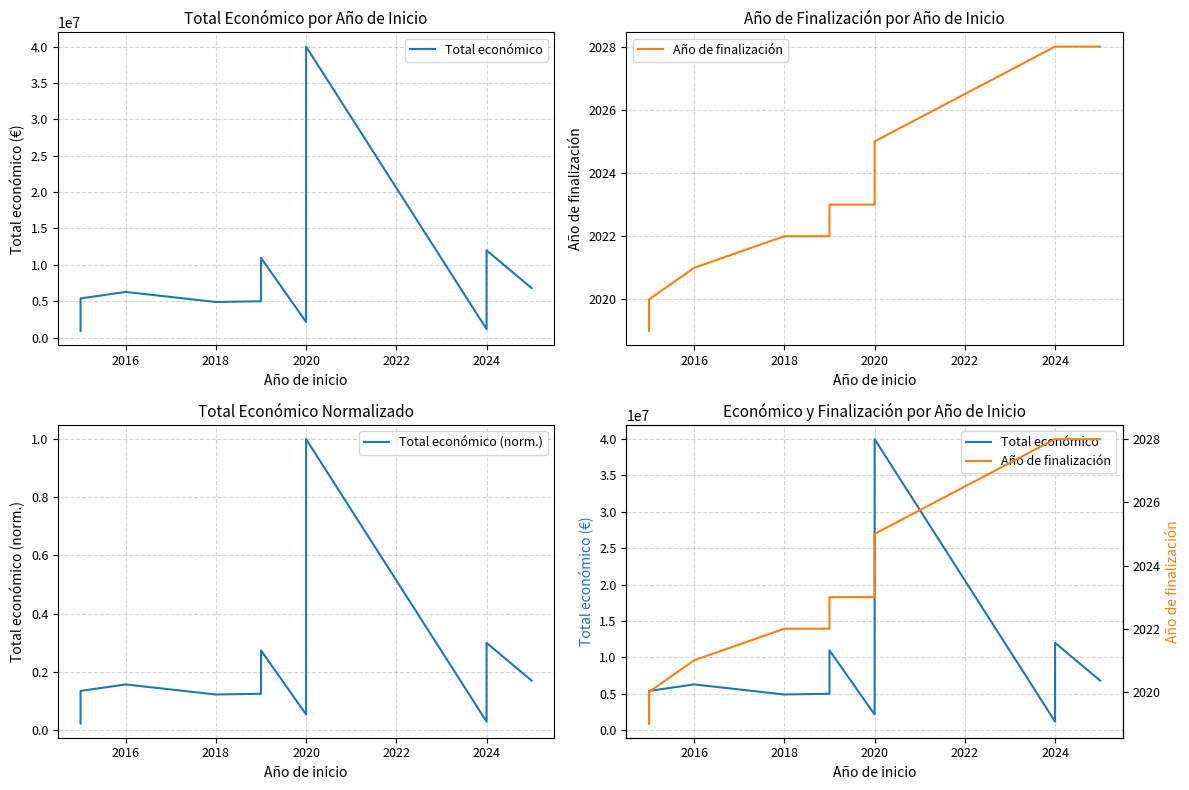

What is the difference between the highest and lowest values at 2020?

2136173.9